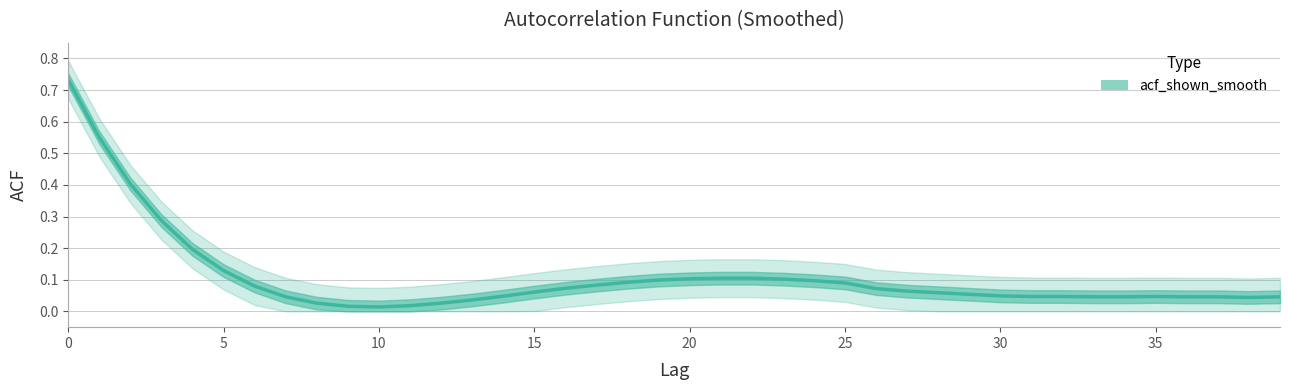

True or false: the data shows 0.2 at 10.

False